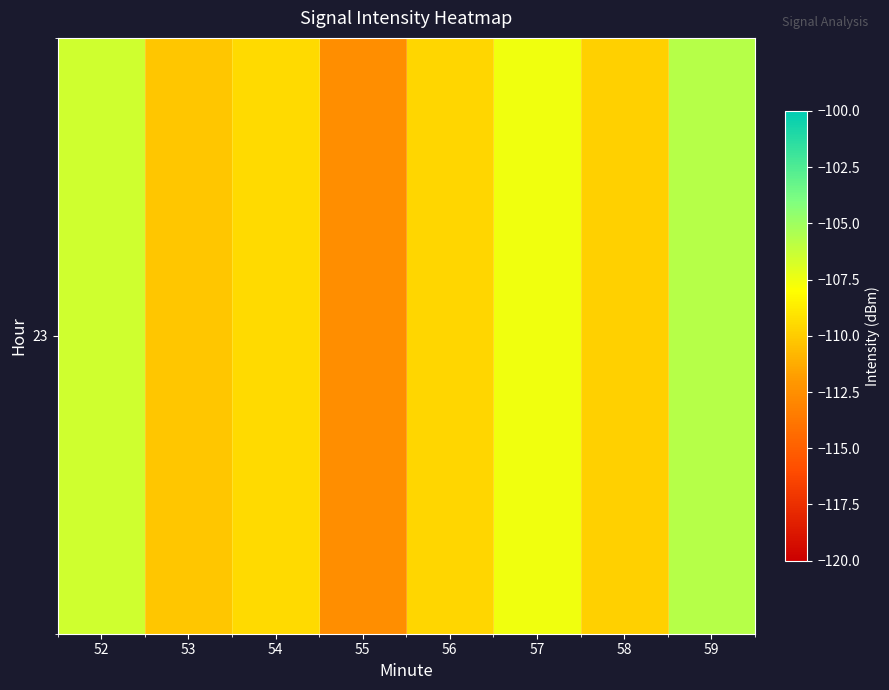

What is the sum of all values?

-871.4